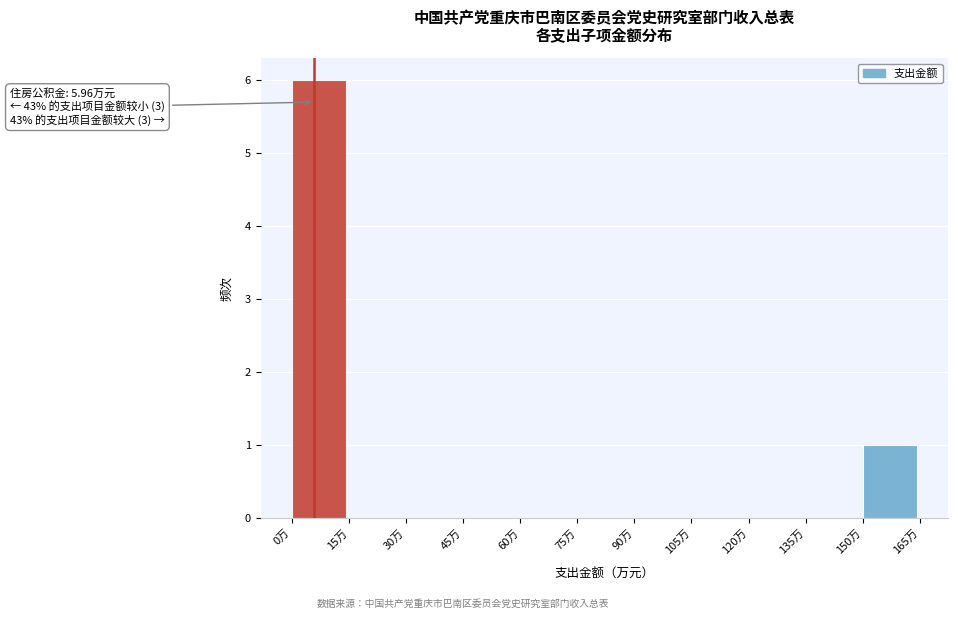

Which range on the x-axis has the tallest bar?

0 to 15